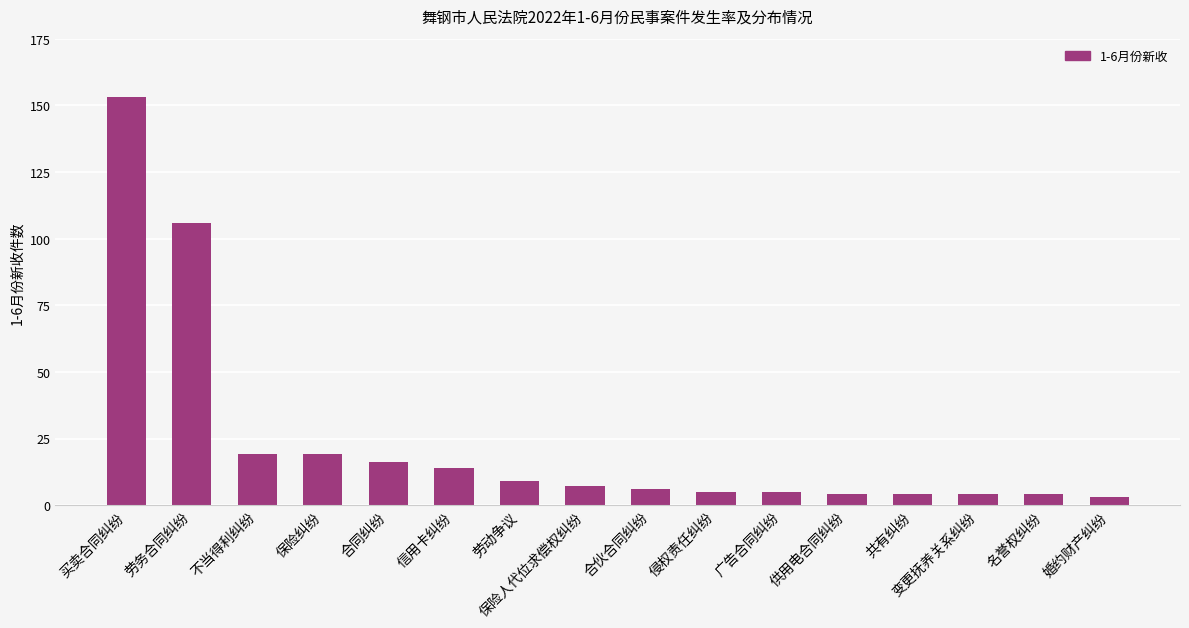

How many bars are there in total?

16